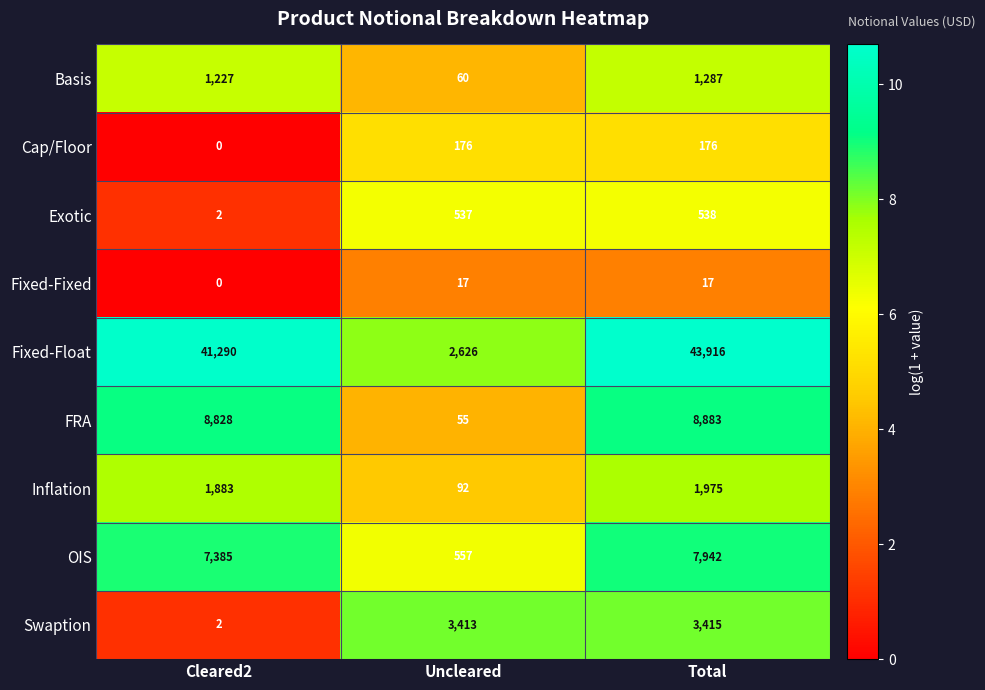

Which series has the widest spread of values?

Fixed-Float